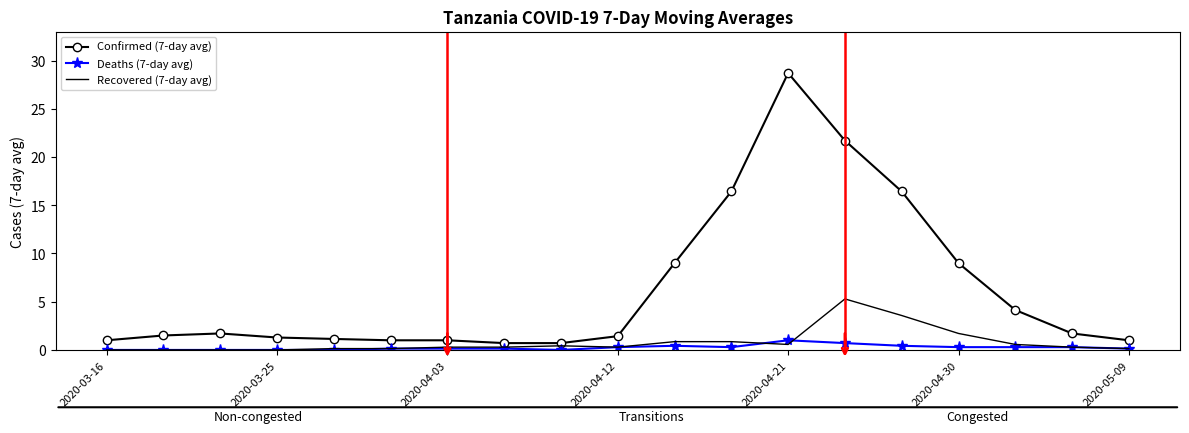

Which series has the largest total across all categories?

Confirmed (7-day avg)